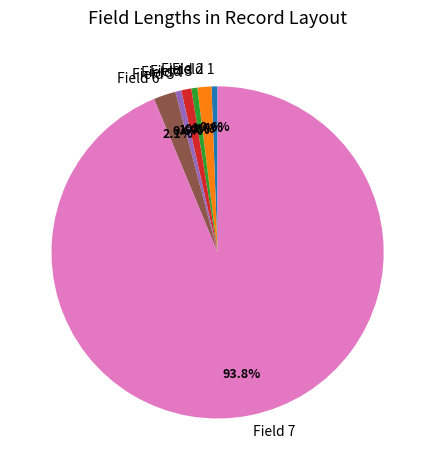

What is the largest slice in the pie chart?

Field 7